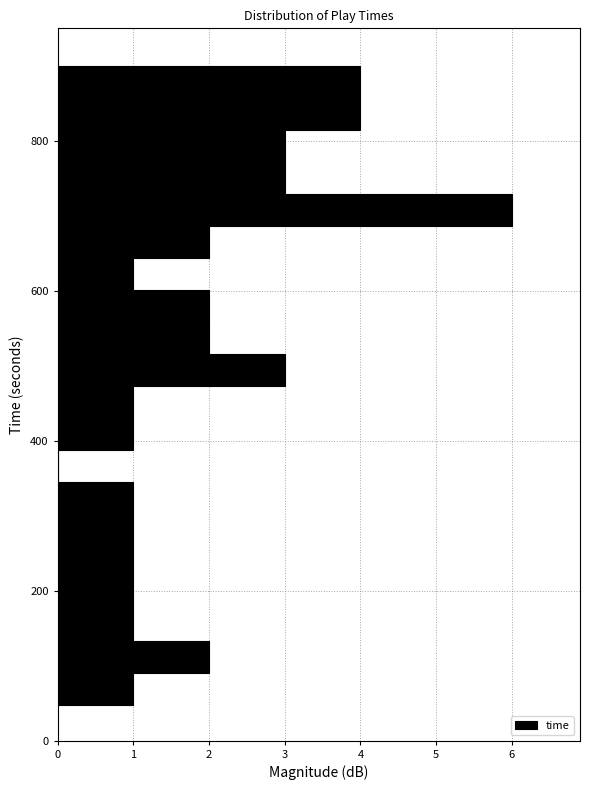

Read against the y-axis, roughly where is the centre of the longest bar?

700